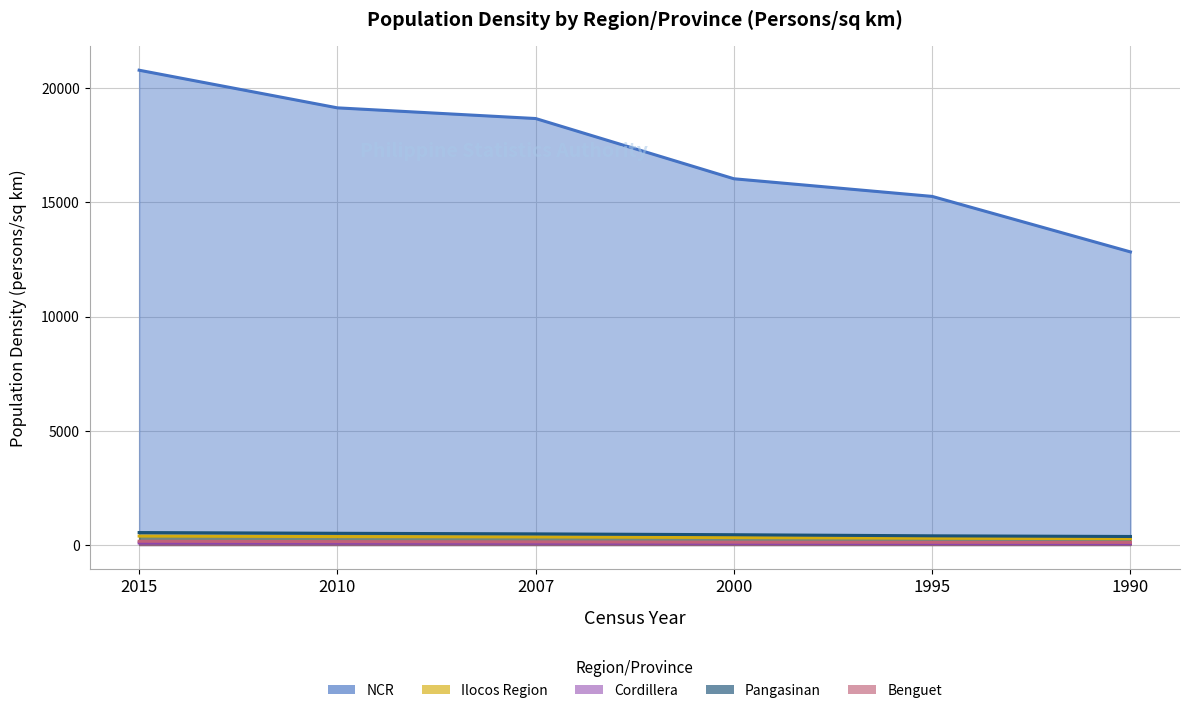

What are all the series names shown in the legend?

NCR, Ilocos Region, Cordillera, Pangasinan, Benguet